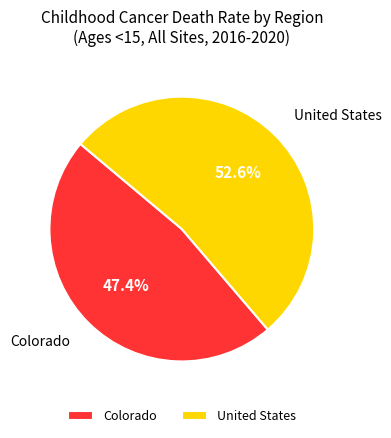

To the nearest percent, what is the difference between the largest and smallest slice percentages?

5%